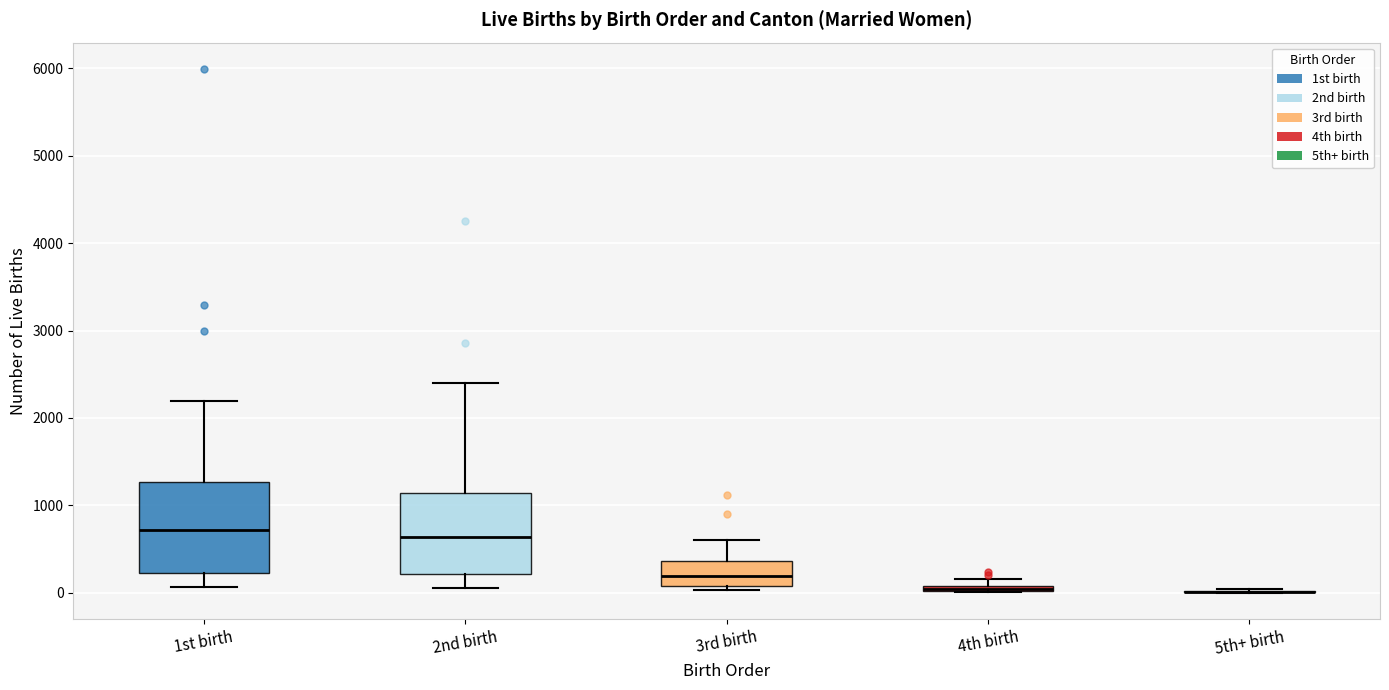

Which box is the tallest, from its lower edge to its upper edge?

1st birth